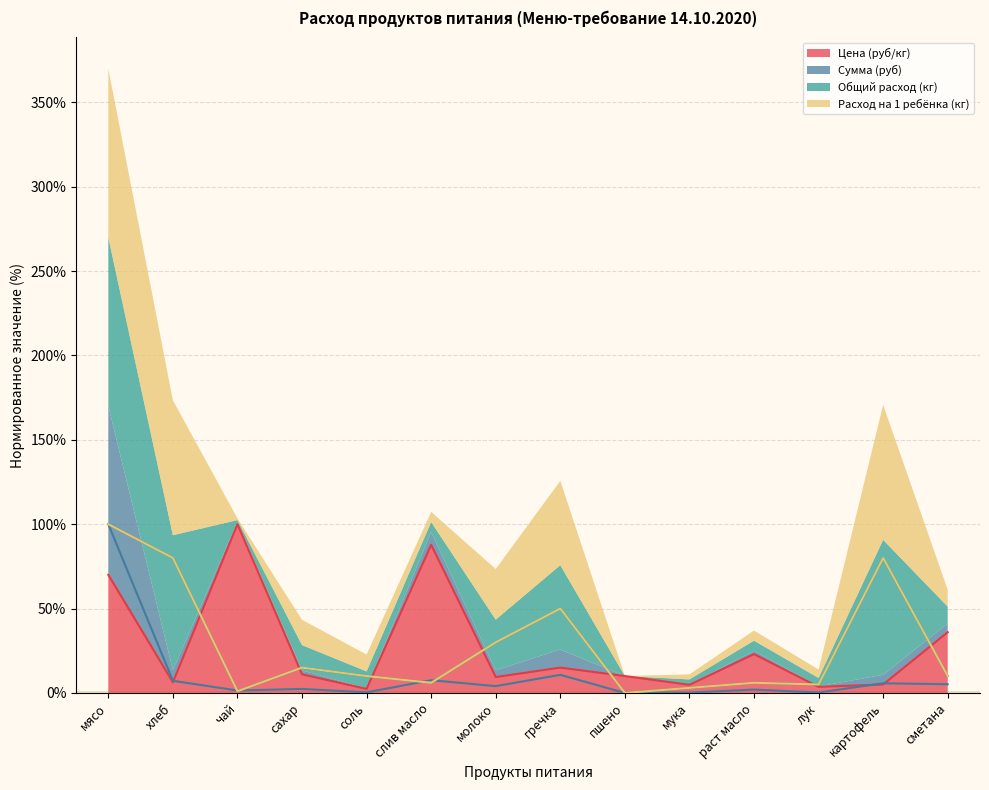

What are all the series names shown in the legend?

Цена (руб/кг), Сумма (руб), Общий расход (кг), Расход на 1 ребёнка (кг)